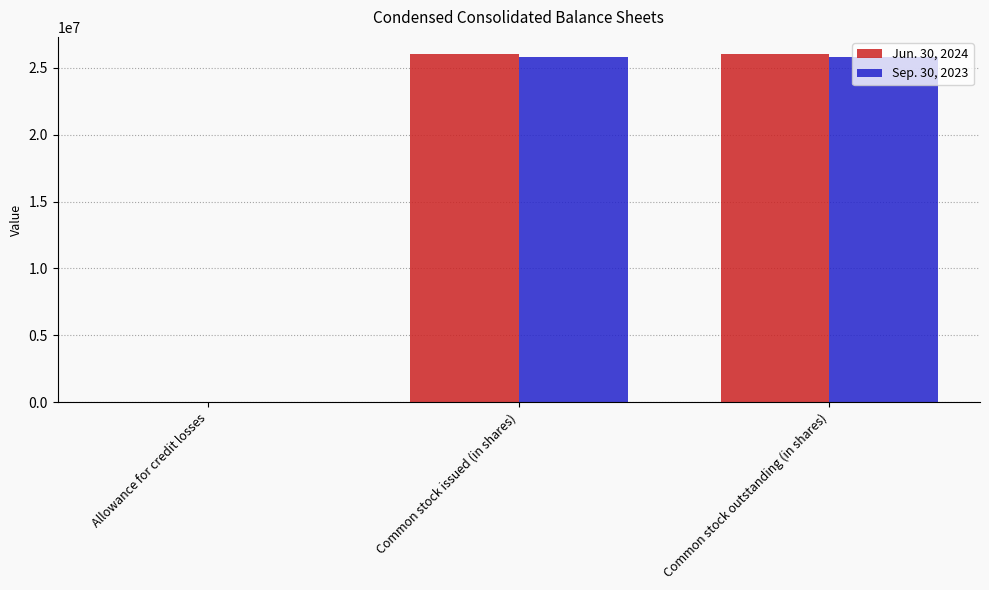

Are the bars horizontal?

No